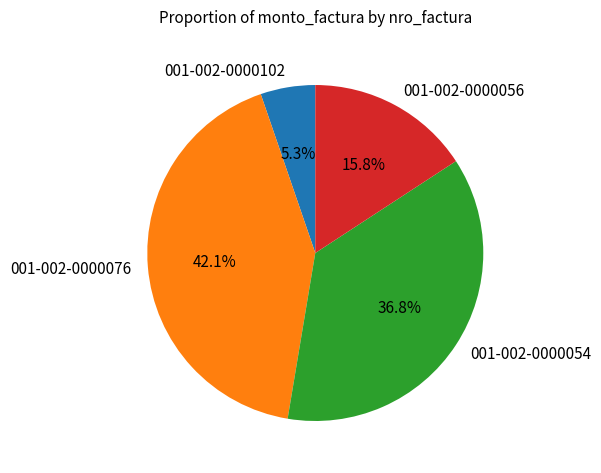

Is there a majority slice in this chart?

No